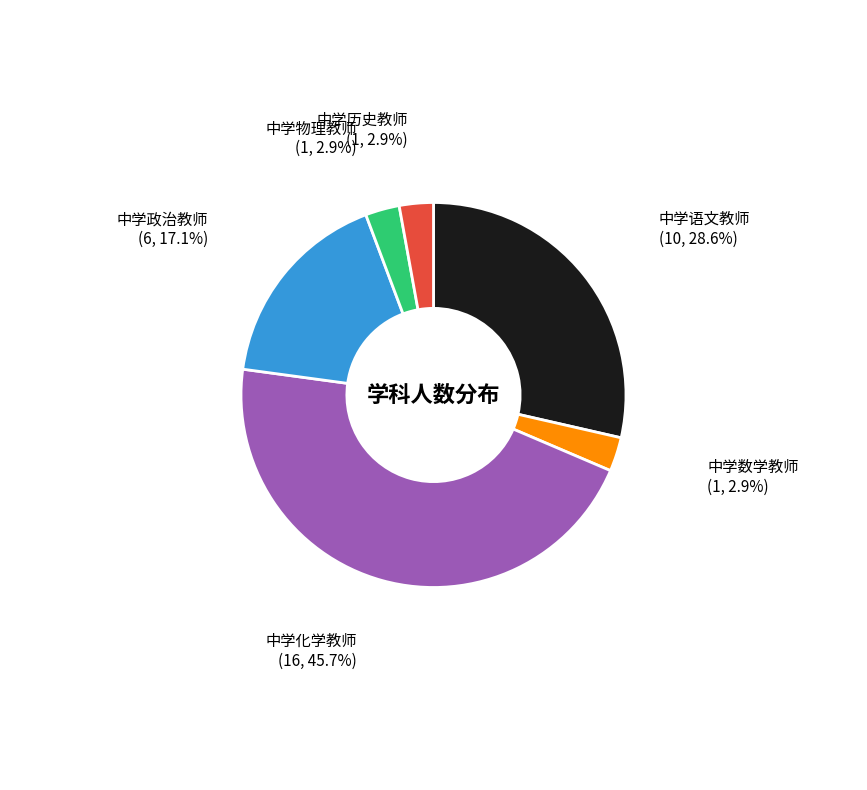

Combined, do 中学化学教师 and 中学物理教师 account for over 50%?

No